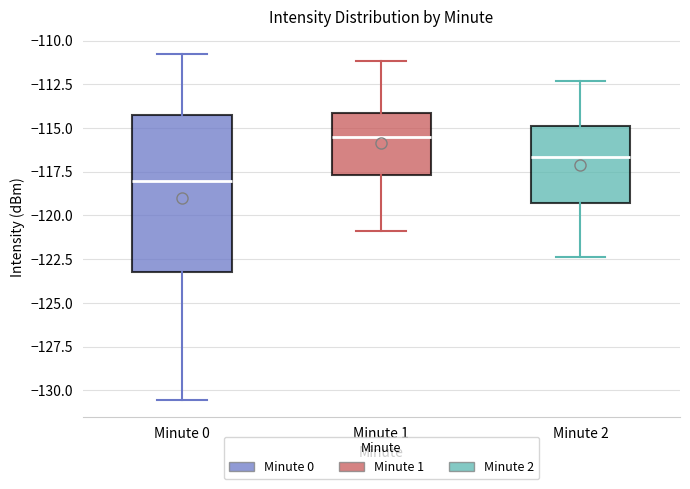

Where does the lower whisker of the box for Minute 0 end on the y-axis? The values are not printed on the chart, so give them approximately, as read against the axis.

-130.5